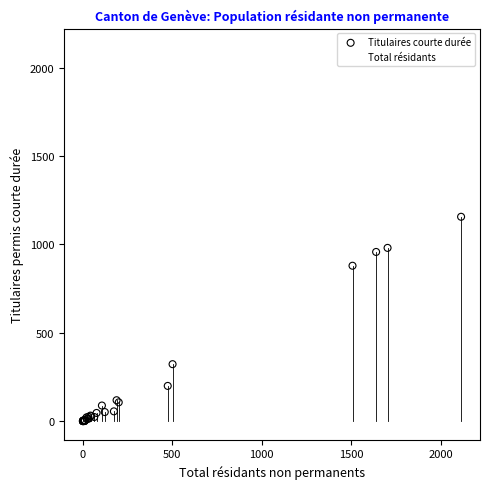

Which series contains the highest Y value?

Total résidants